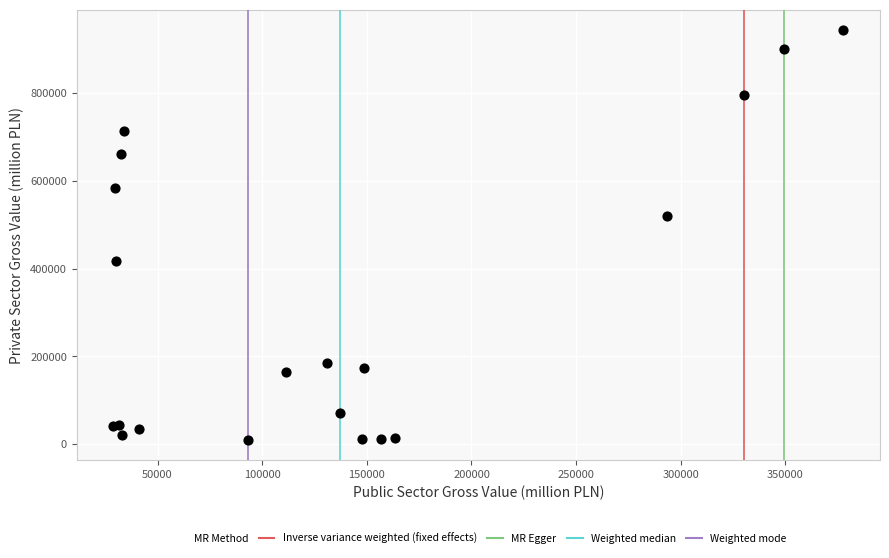

What Y value in the scatter plot is closest to 476452?

519103.5